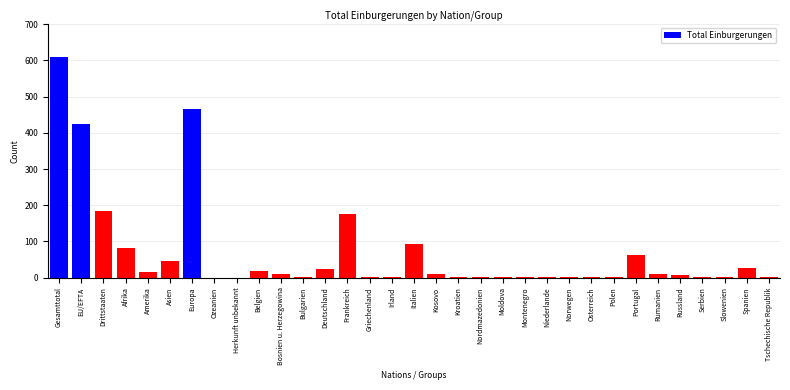

The value at Afrika is 82. True or false?

True